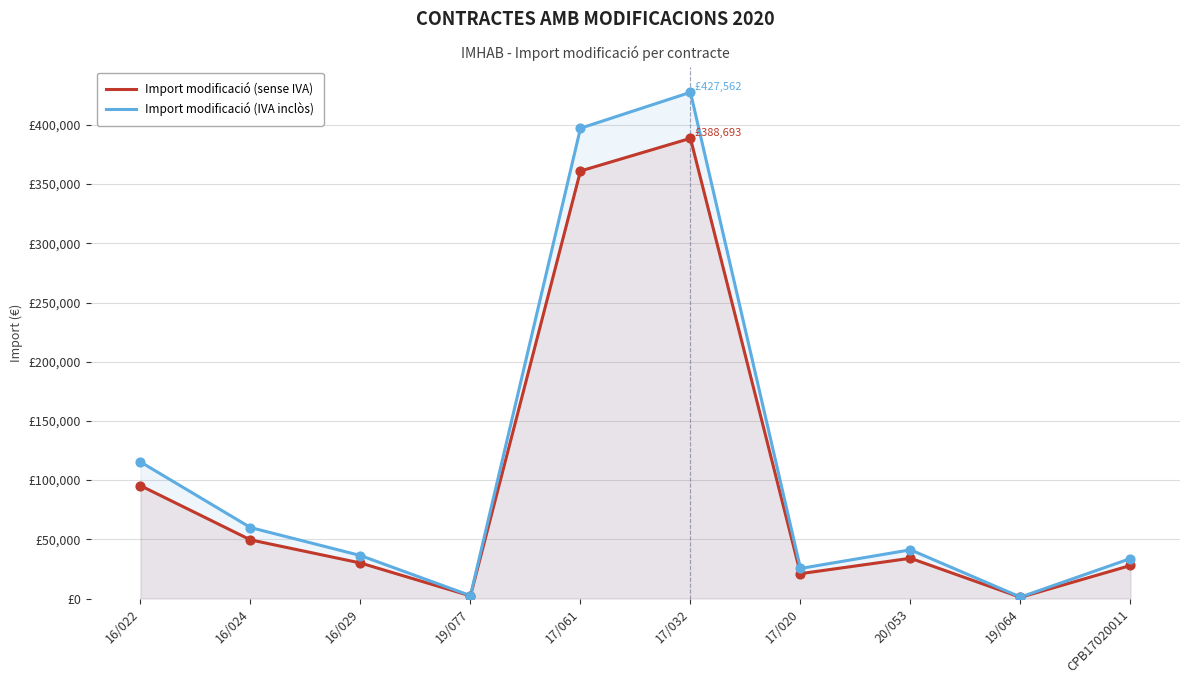

What are all the series names shown in the legend?

Import modificació (sense IVA), Import modificació (IVA inclòs)